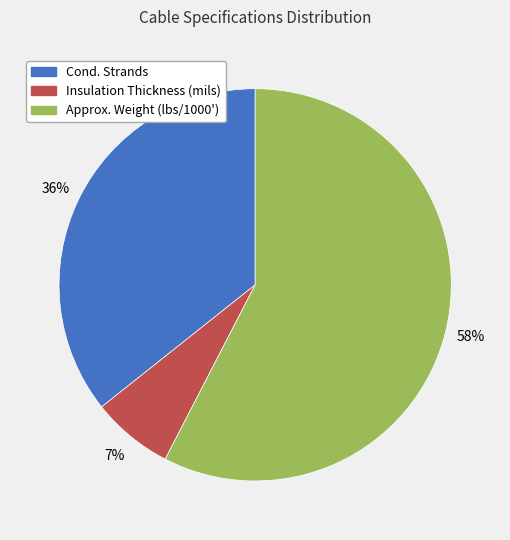

To the nearest percent, what is the difference between the Approx. Weight (lbs/1000') and Cond. Strands slice percentages?

22%